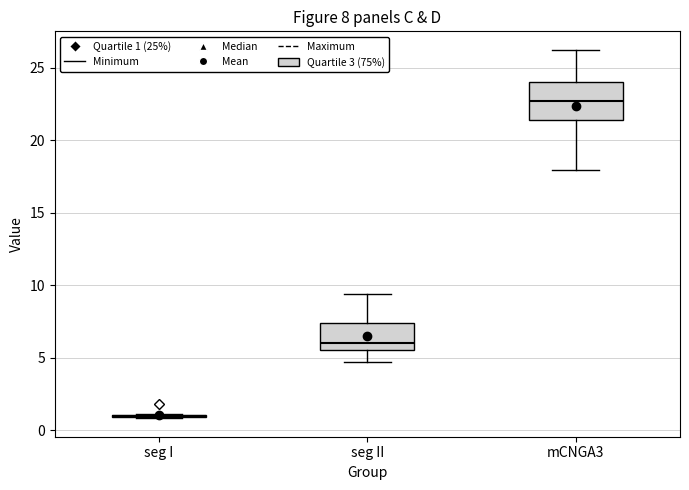

Comparing the boxes themselves (not the whiskers), which one is the tallest?

mCNGA3